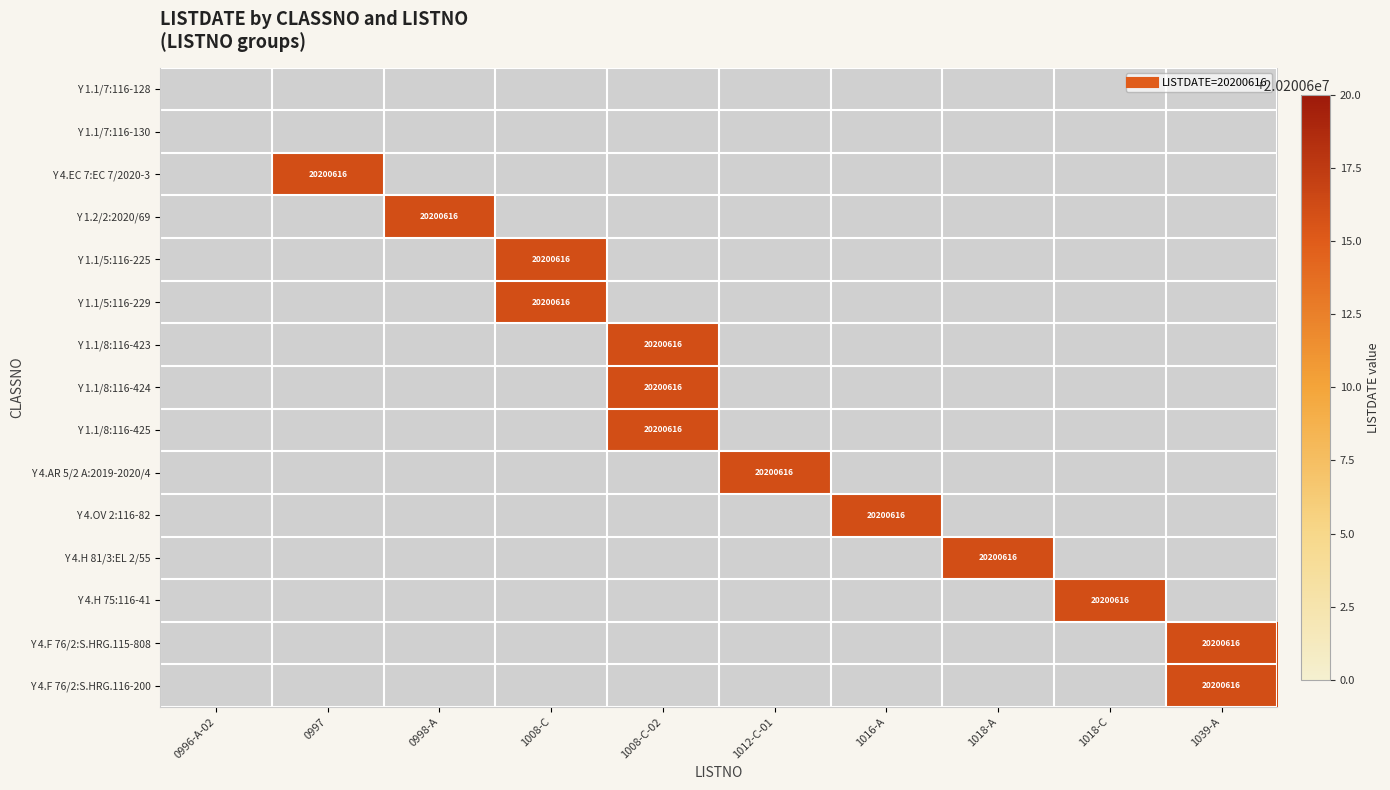

At which category is the sum across all series the highest?

1008-C-02